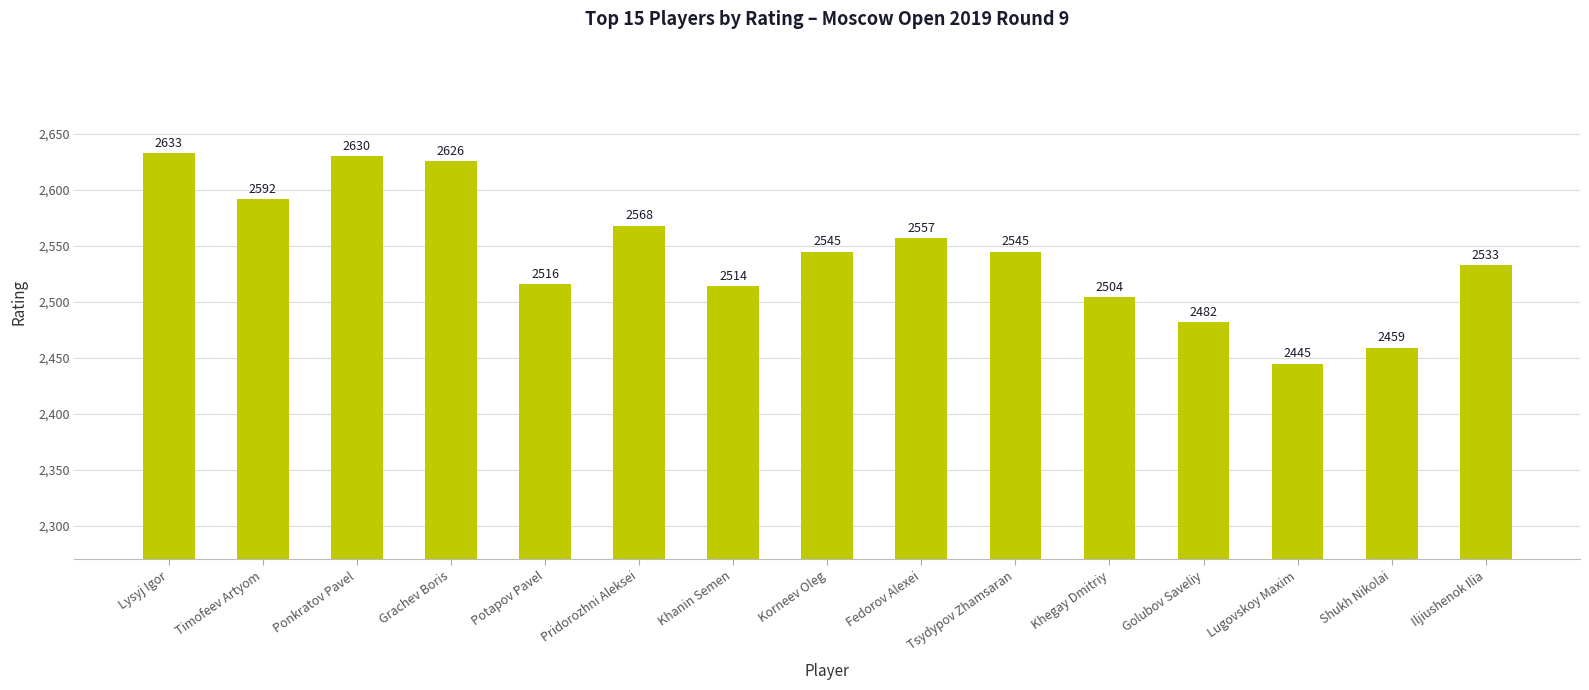

Approximately how many times larger is the value at Lysyj Igor compared to Khegay Dmitriy?

1.1